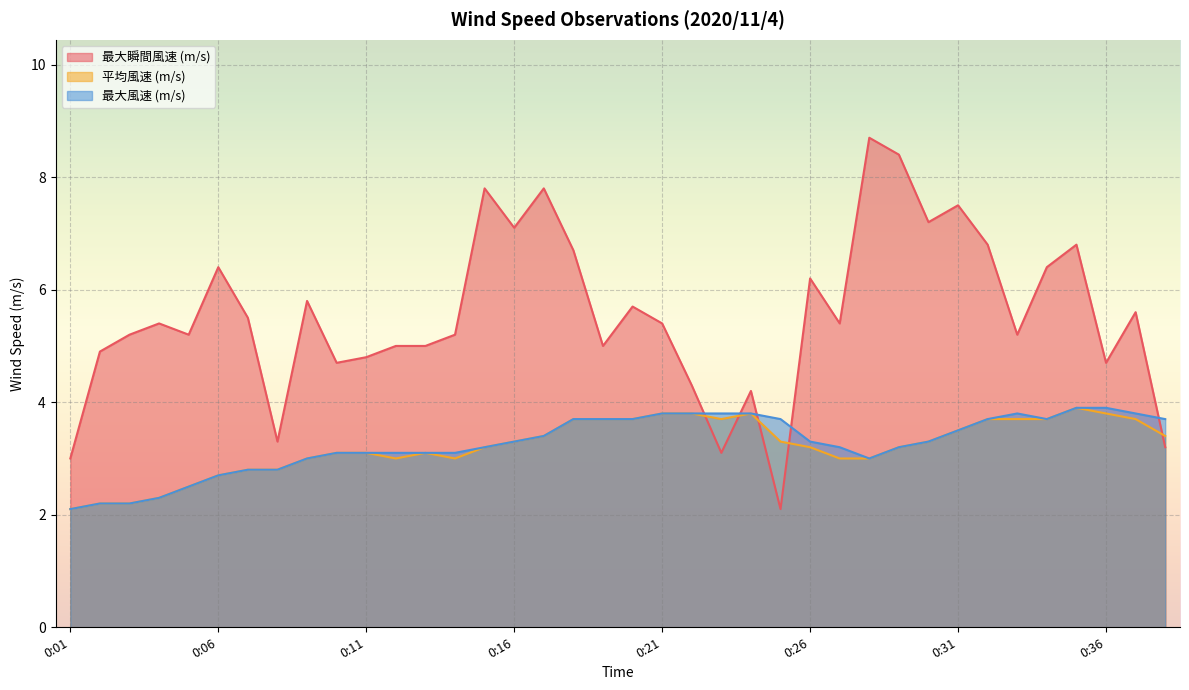

How many series are shown in this chart?

3